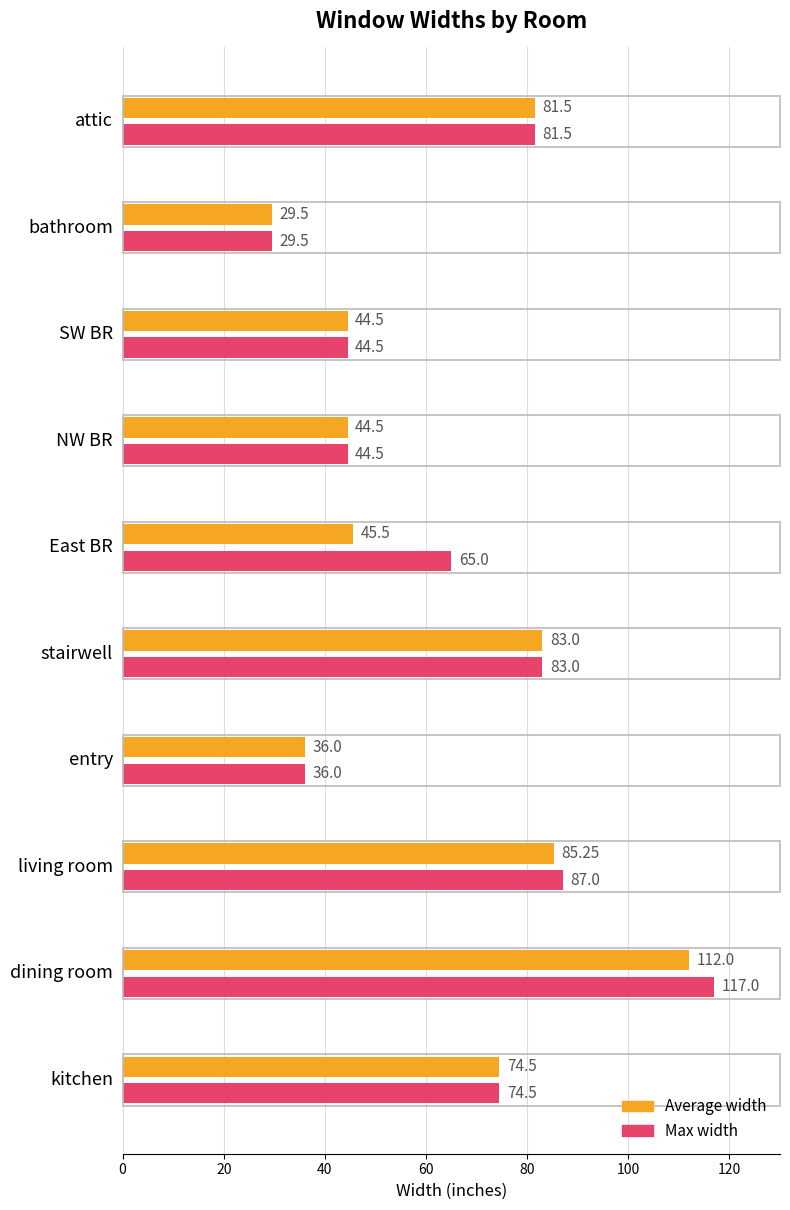

What is the difference between the maximum and second lowest values in the Average width series?

76.0